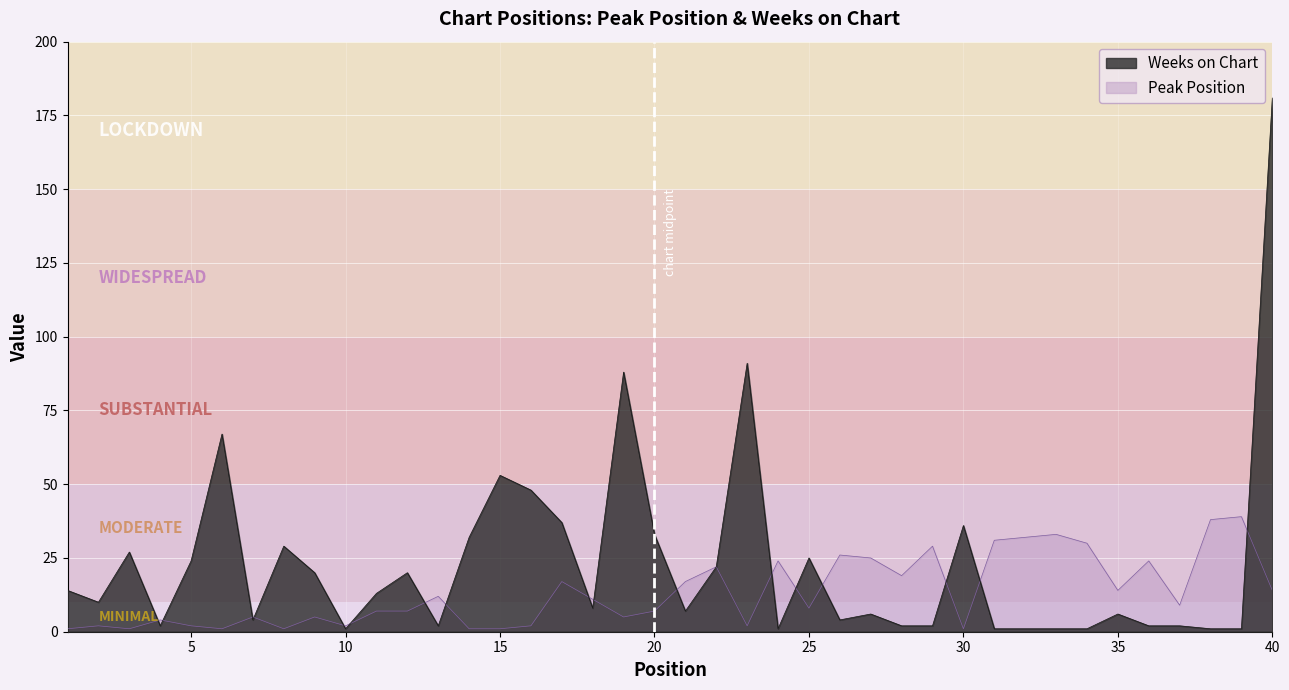

Rank the series by their average value, from lowest to highest.

Peak Position, Weeks on Chart